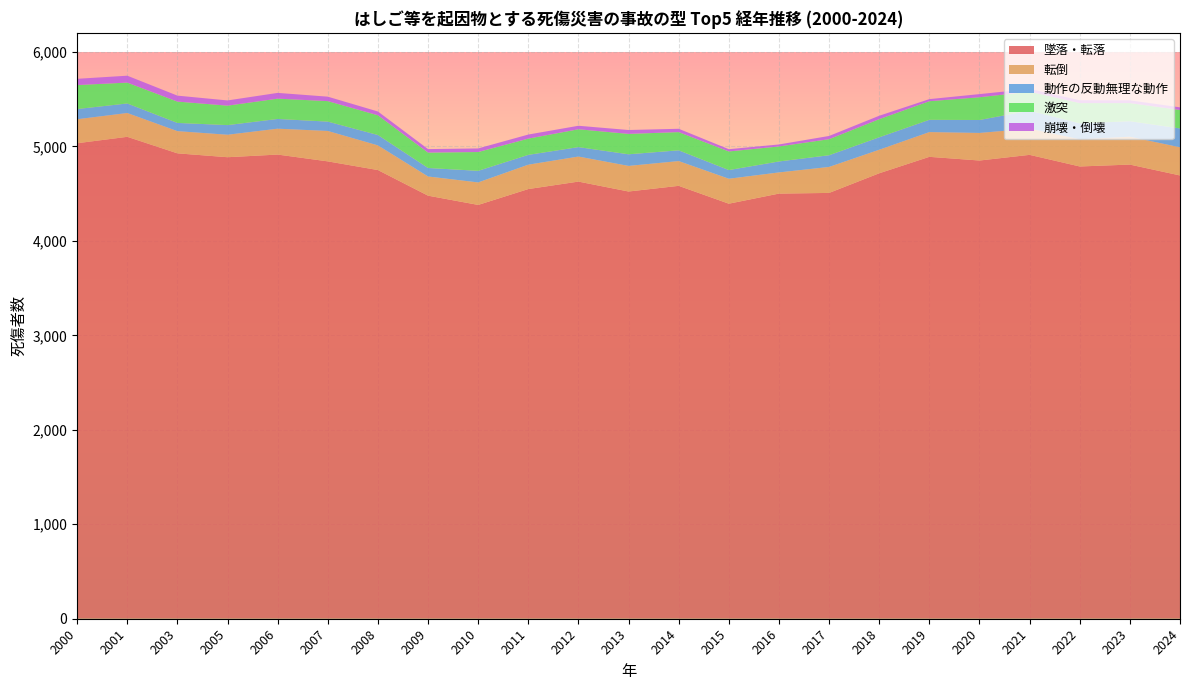

Reading left to right, extract all data points from this chart.

墜落・転落: 5034	5102	4927	4886	4914	4842	4750	4479	4381	4549	4628	4523	4583	4394	4501	4508	4716	4890	4851	4911	4788	4808	4693
転倒: 254	252	235	238	274	322	261	203	238	258	265	271	262	264	224	275	249	262	292	277	288	295	298
動作の反動無理な動作: 108	101	87	102	103	99	110	90	123	104	100	123	114	92	116	124	132	130	137	191	169	164	200
激突: 254	221	226	206	215	217	209	163	199	172	189	216	193	197	159	170	192	197	241	201	214	192	195
崩壊・倒壊: 66	73	63	55	61	47	40	37	38	43	37	41	35	24	21	34	36	22	33	29	30	29	28